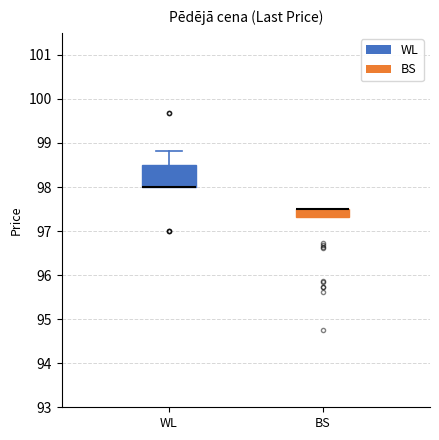

Reading left to right, read every box against the y-axis: the position of its median line, the range the box covers, and the ends of its whiskers. The values are not printed on the chart, so give them approximately, as read against the axis.

WL: median 98.0 (drawn on the box's lower edge), box 98.0 to 98.5, whiskers 98.0 to 98.8
BS: median 97.5 (drawn on the box's upper edge), box 97.3 to 97.5, whiskers 97.3 to 97.5